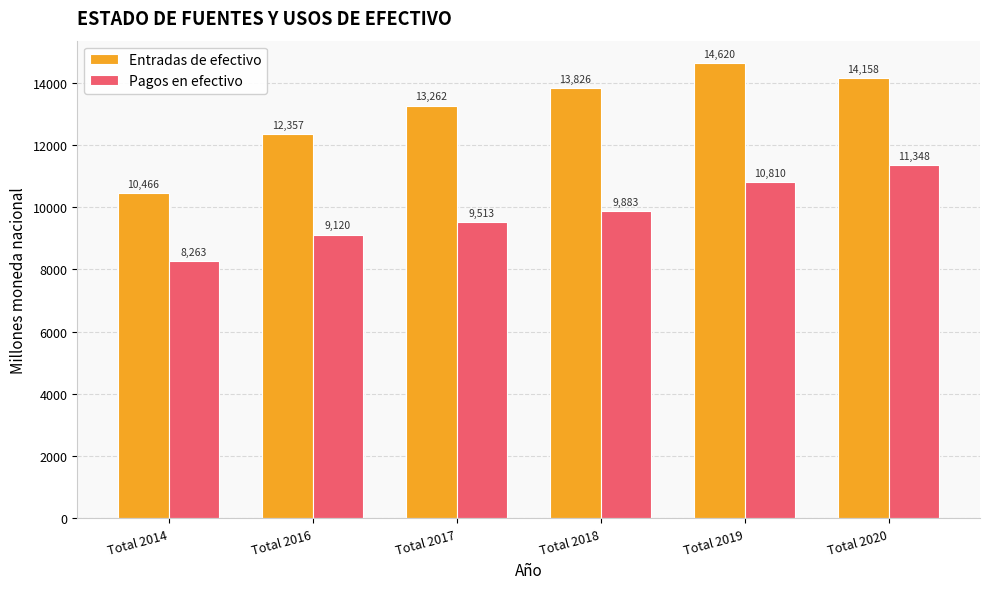

Which category has the highest value in the Entradas de efectivo series?

Total 2019